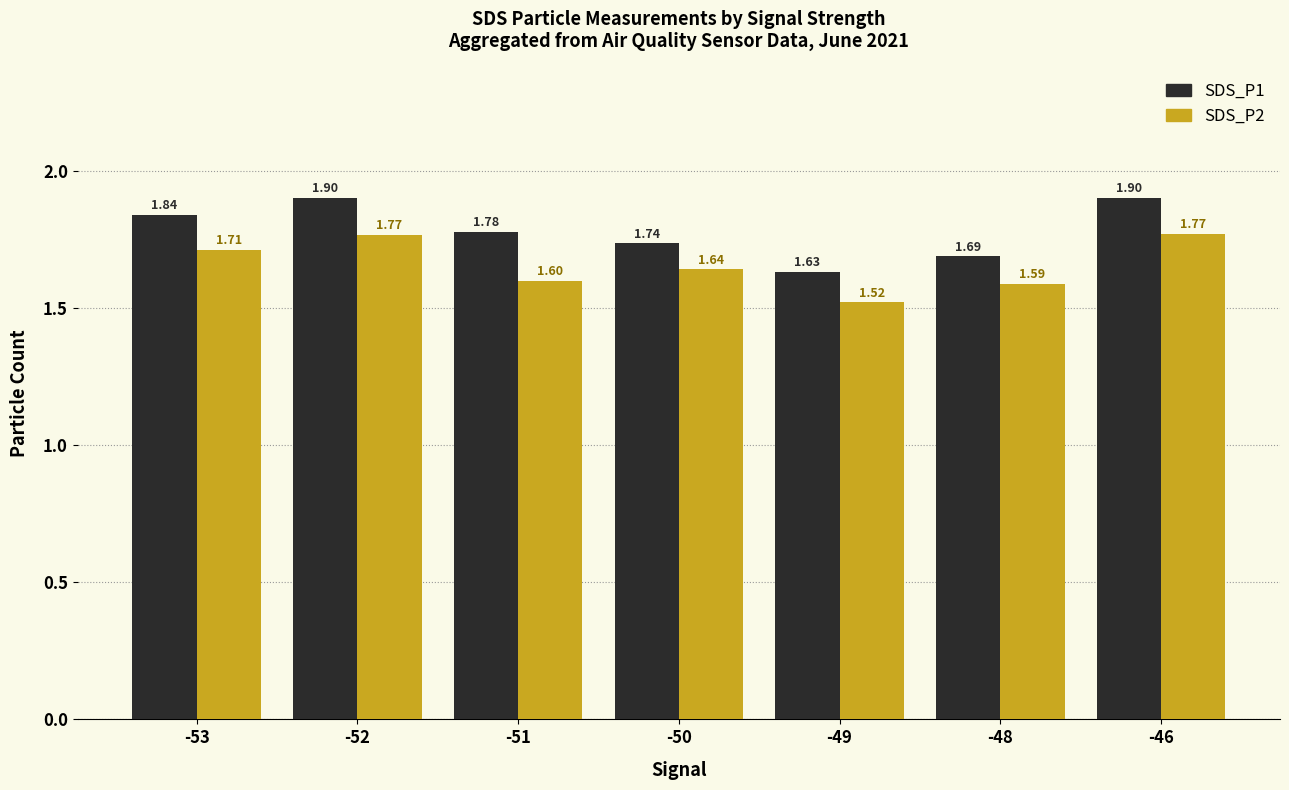

Rank the series by their maximum value, from lowest to highest.

SDS_P2, SDS_P1